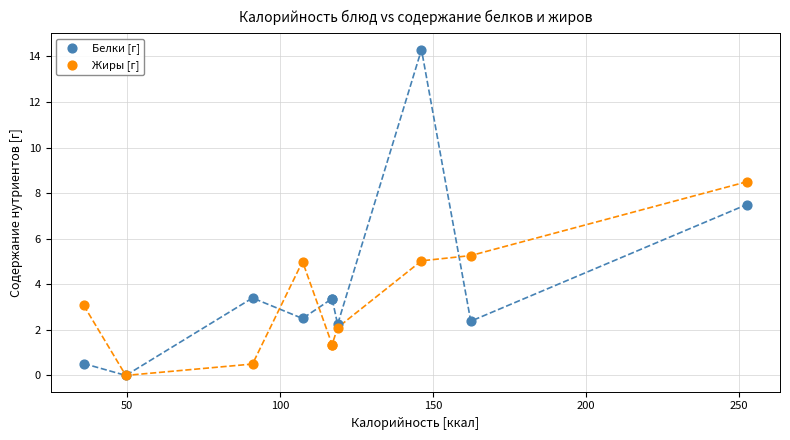

Across all series, what Y value is closest to 7?

7.5